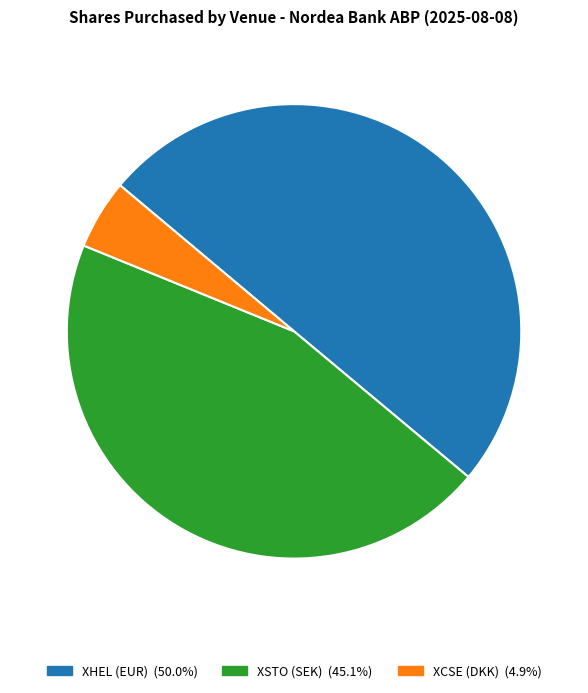

How many segments does this pie chart have?

3